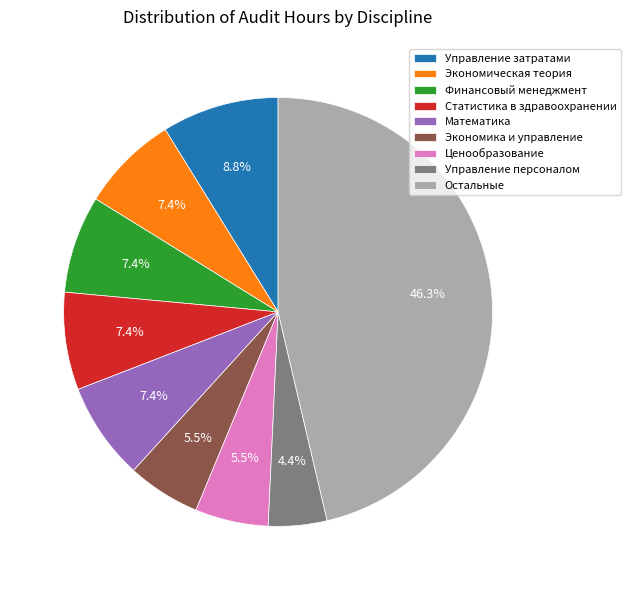

How many slices are in this pie chart?

9